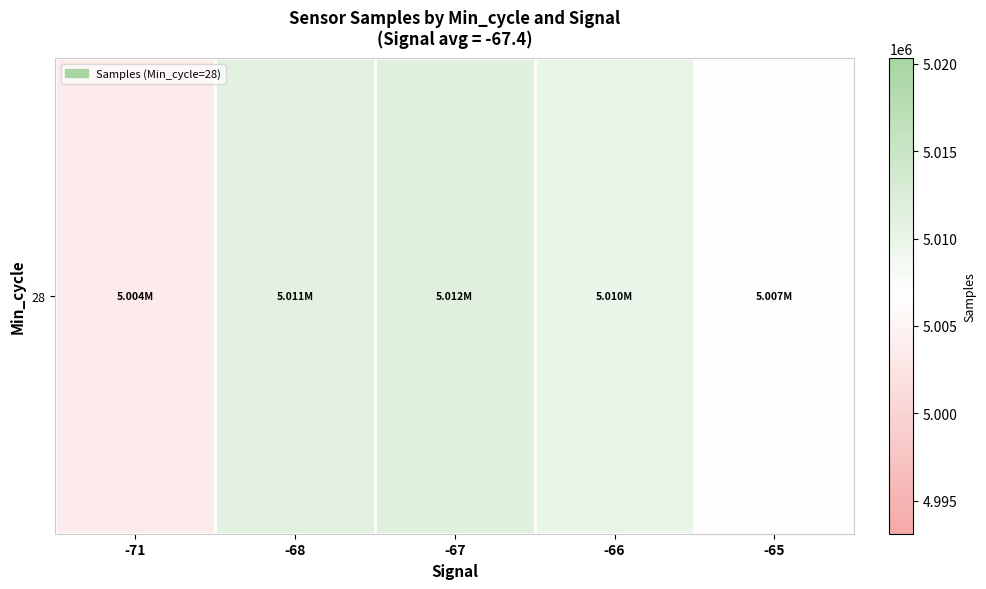

List the labels in order of value, smallest first.

-71, -65, -66, -68, -67